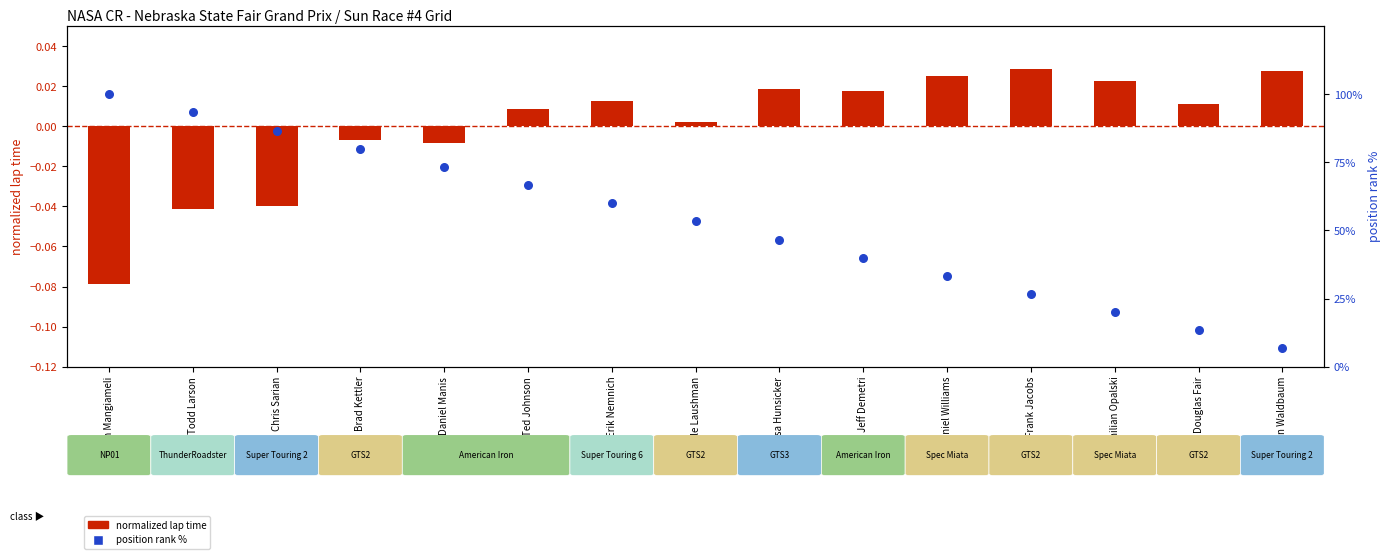

Which series reaches the maximum Y coordinate?

position rank %